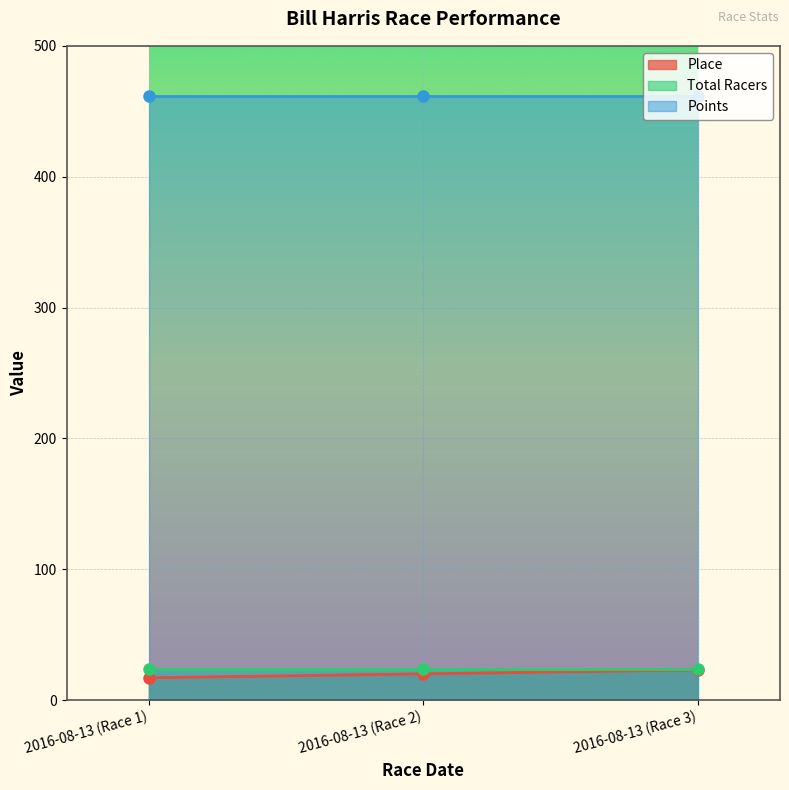

What is the difference between the highest and lowest values at 2016-08-13 (Race 1)?

444.5